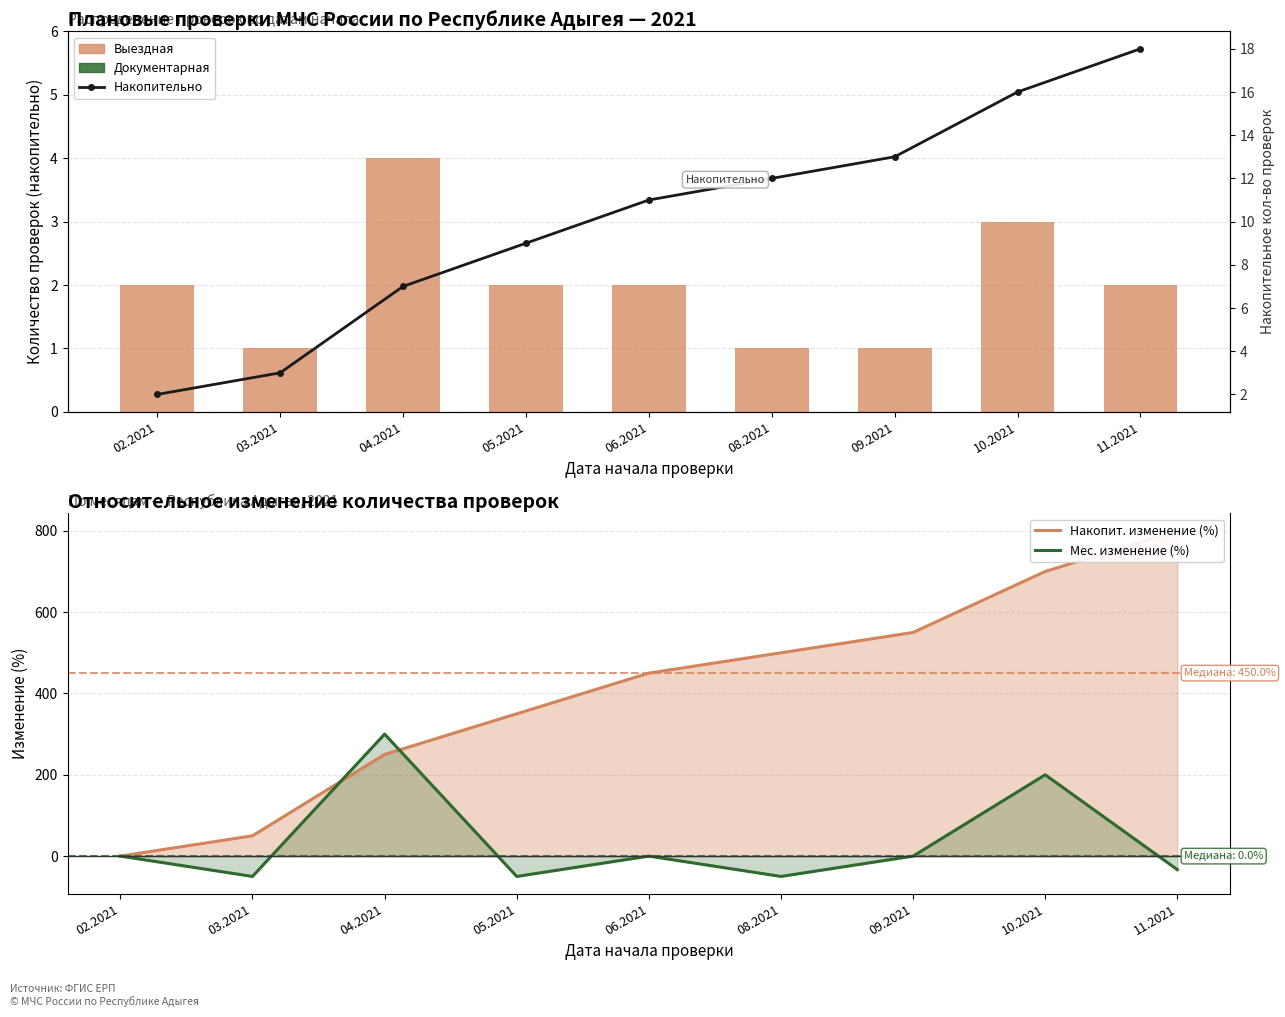

At which label does Выездная first exceed 2?

04.2021